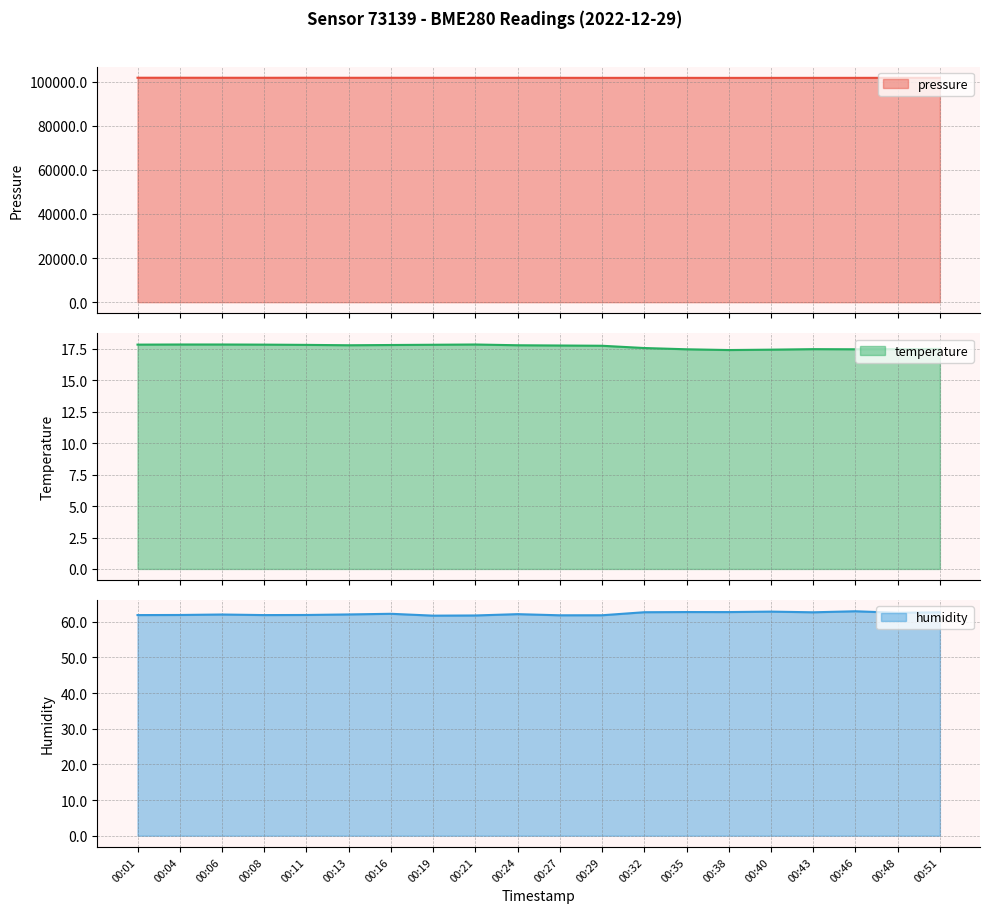

How many distinct data groups are displayed?

3